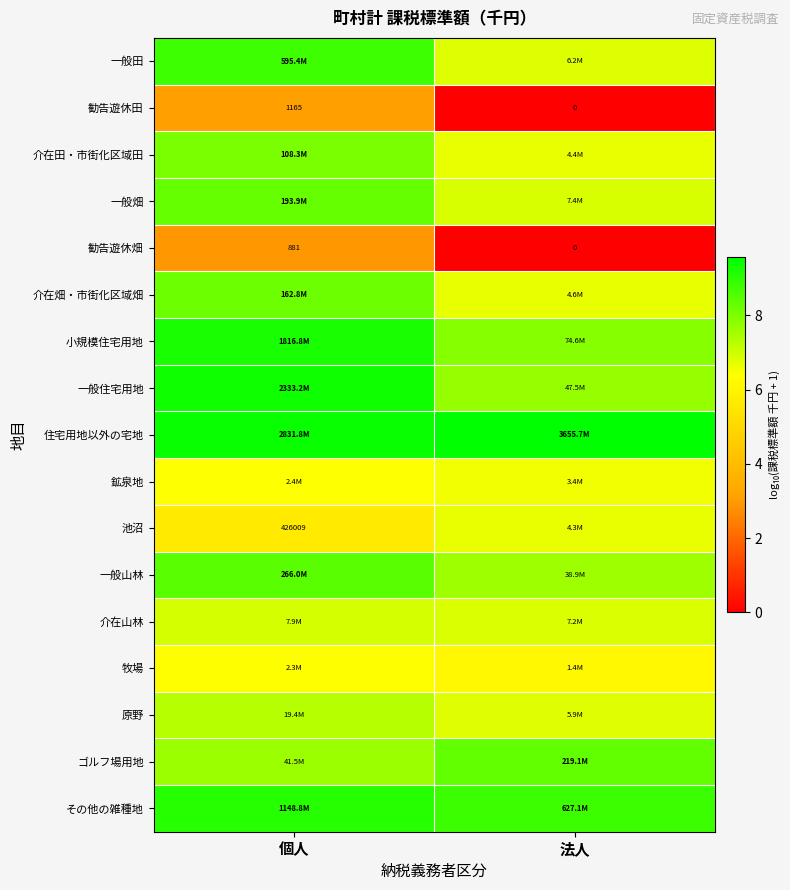

List the labels in order of 勧告遊休田 value, largest first.

個人, 法人